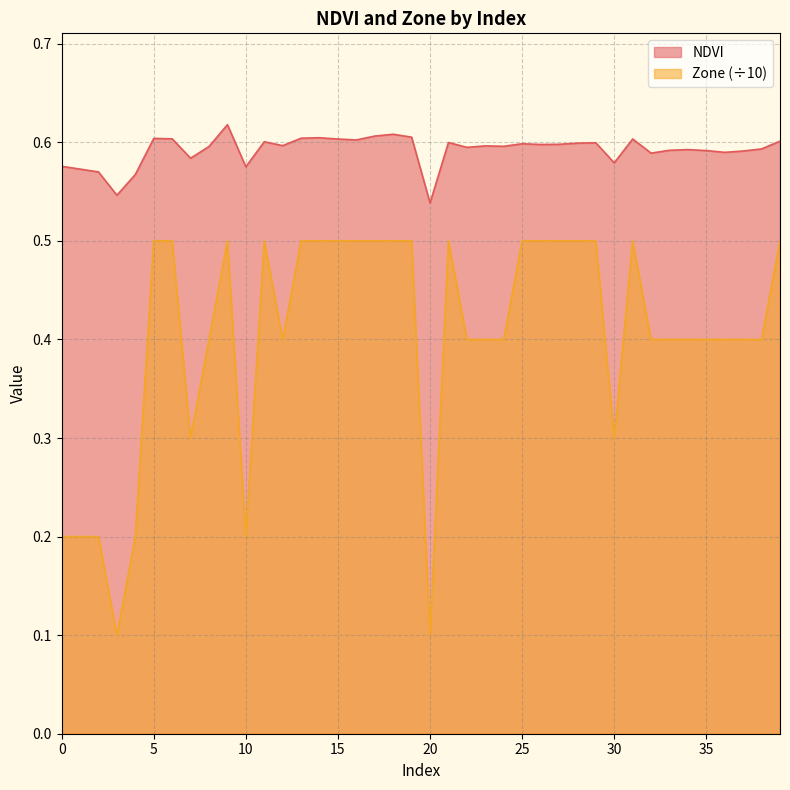

How many interior local peaks does the NDVI series have?

11